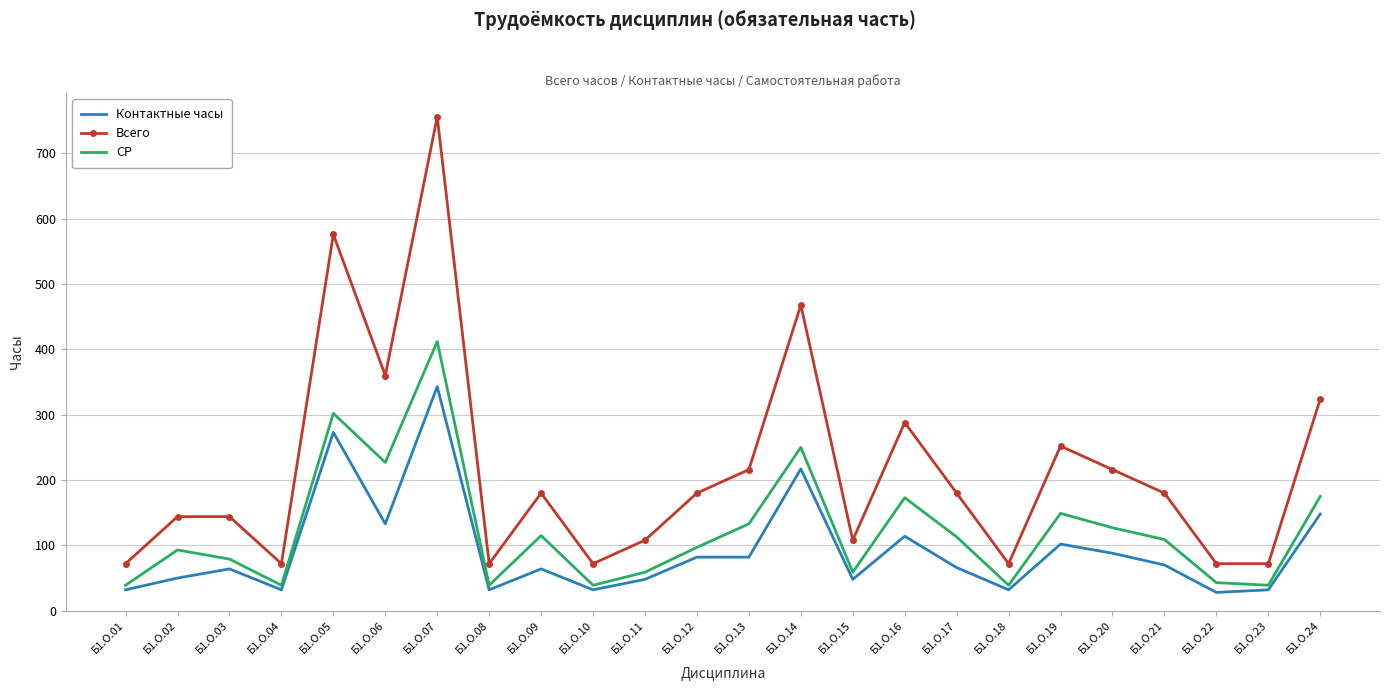

True or false: Всего has a value of 72 at Б1.О.18.

True